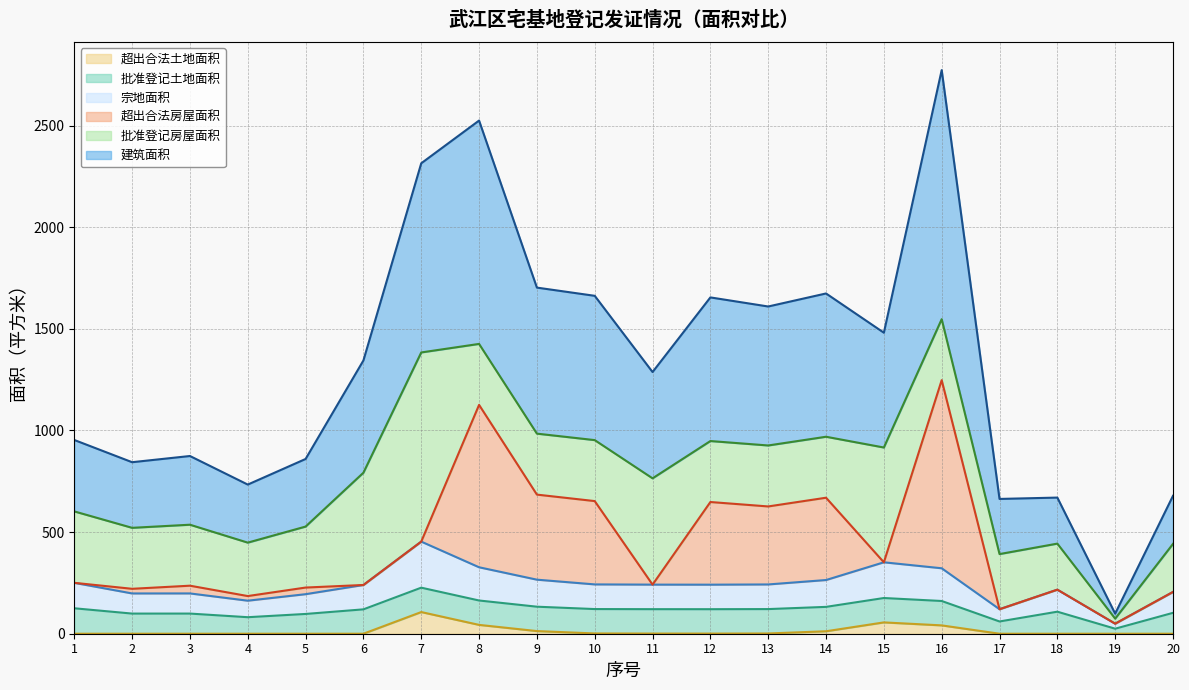

What value does the 建筑面积 series have at 13?

1610.0